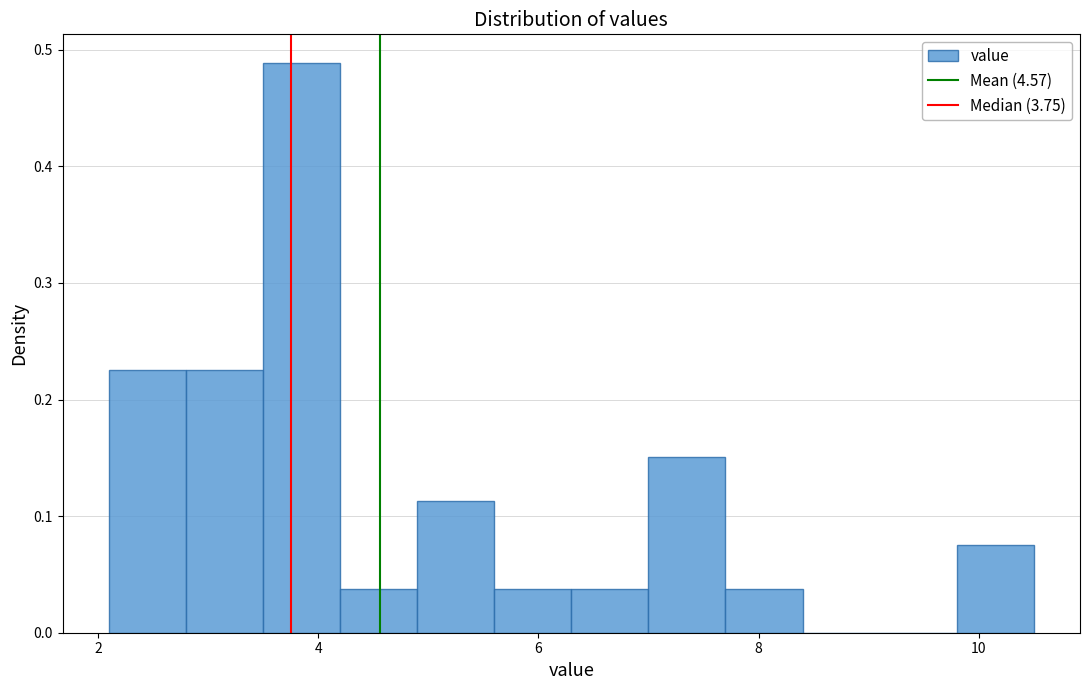

Read against the x-axis, roughly where is the centre of the tallest bar?

3.8